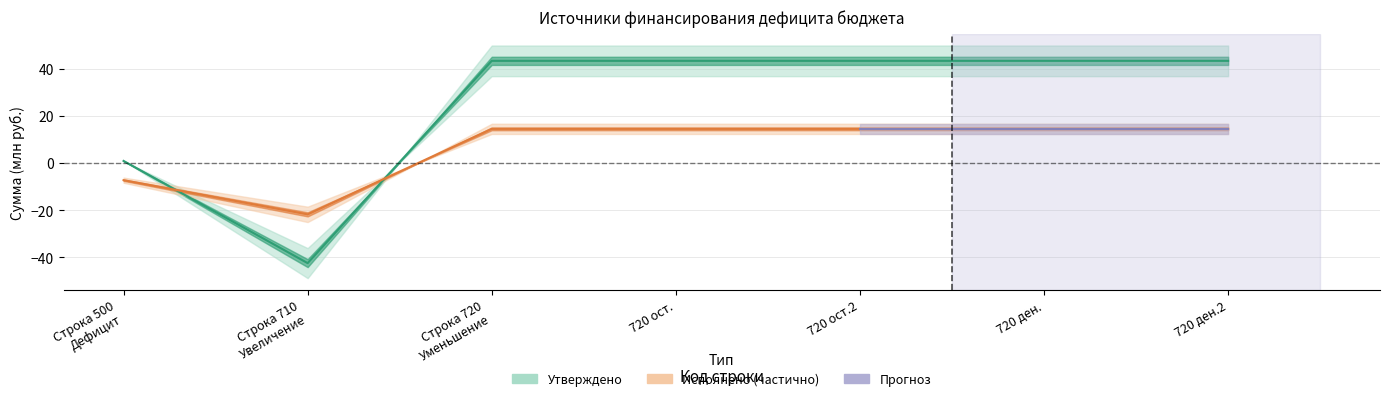

Which label corresponds to the smallest value in the chart?

Строка 710 Увеличение